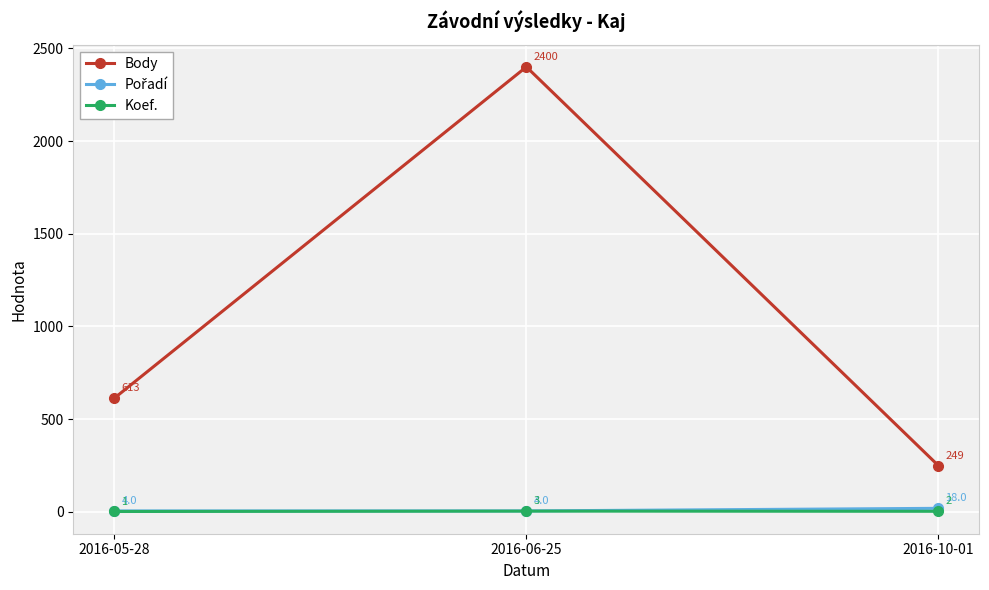

What is the maximum value shown in the chart?

2400